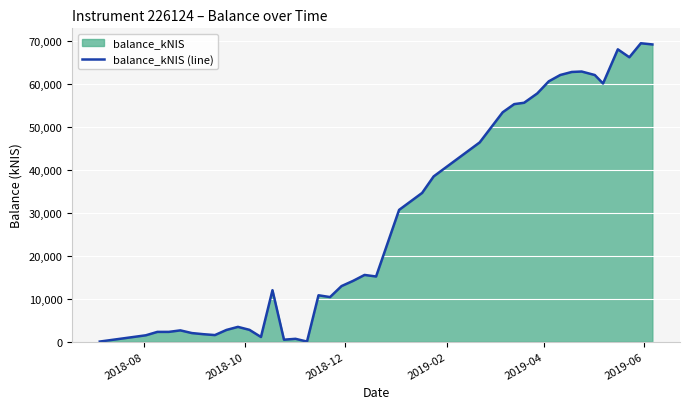

What is the greatest value displayed?

69530.1